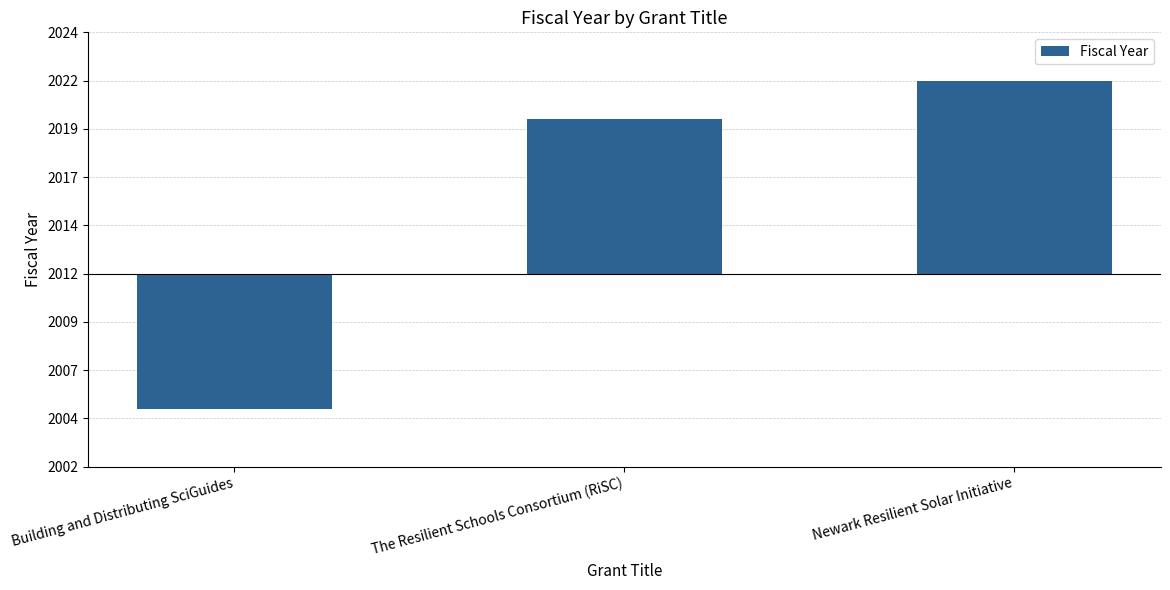

Are the bars horizontal?

No